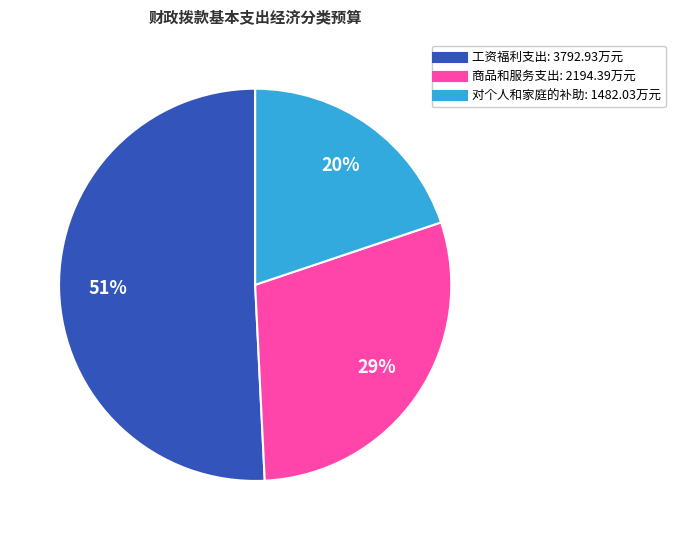

To the nearest percent, what is the difference between the largest and smallest slice percentages?

31%